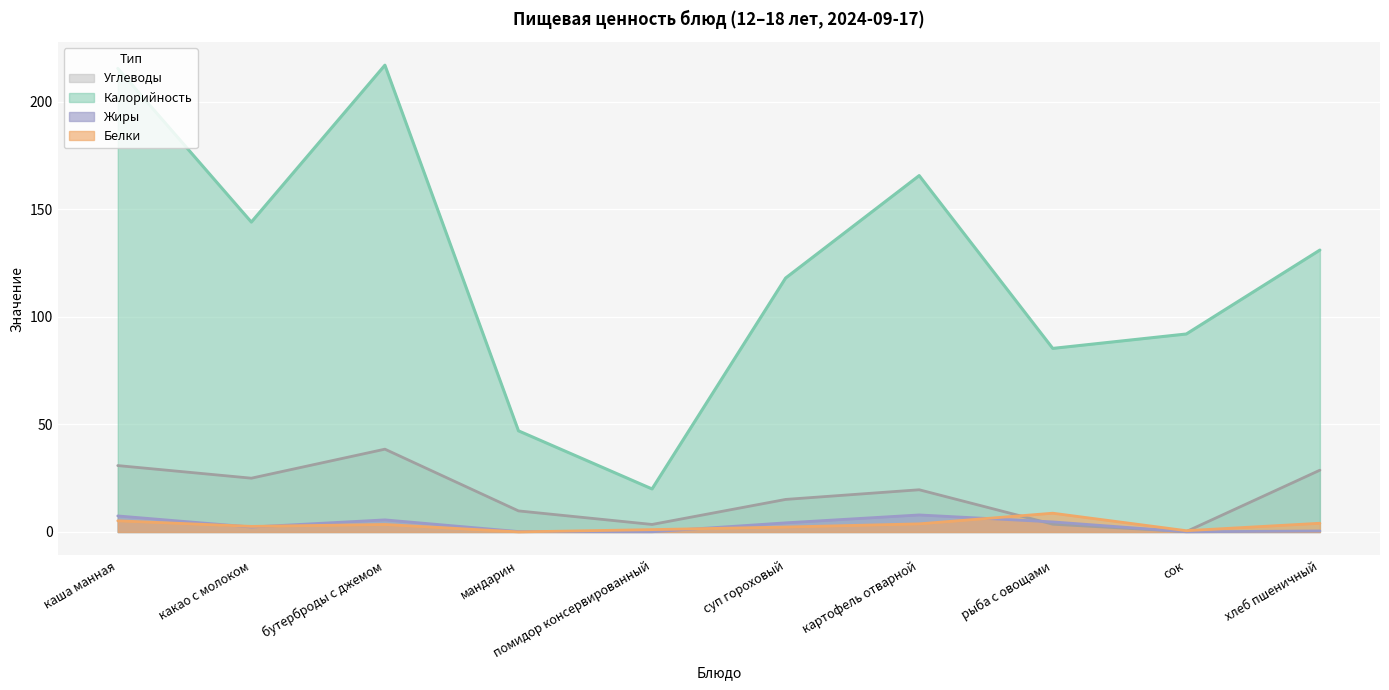

At which category is the sum across all series the highest?

бутерброды с джемом